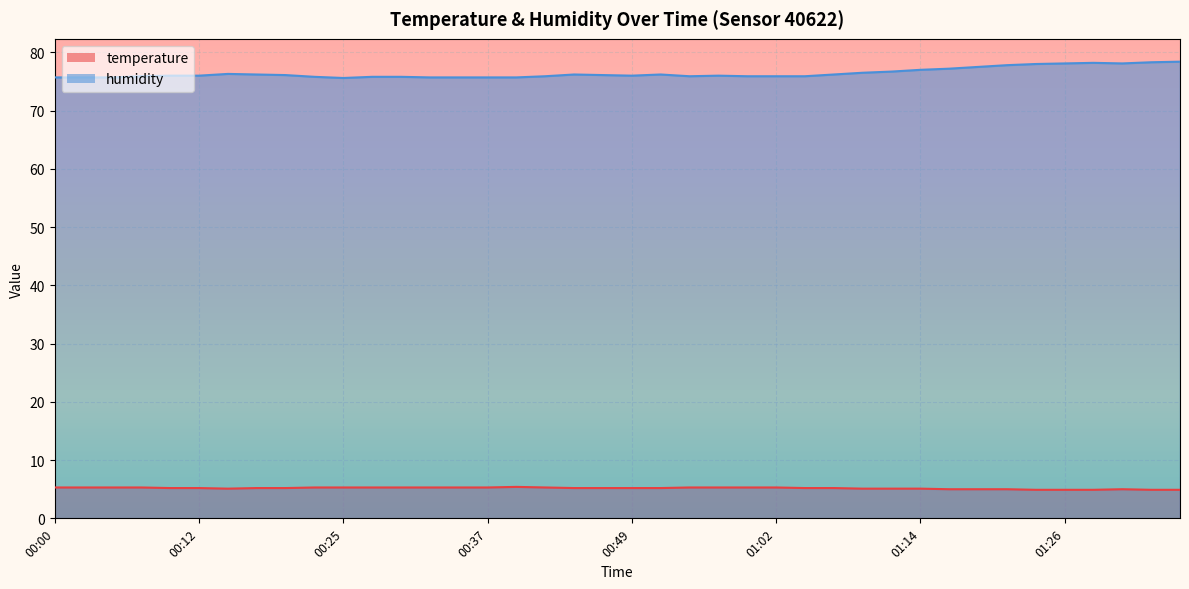

What is the sum of all temperature values?

207.1